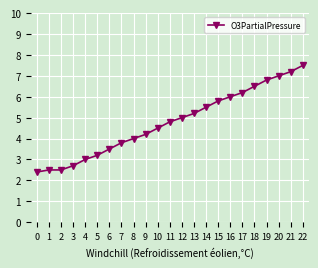

The value at 5 is 5.2. True or false?

False